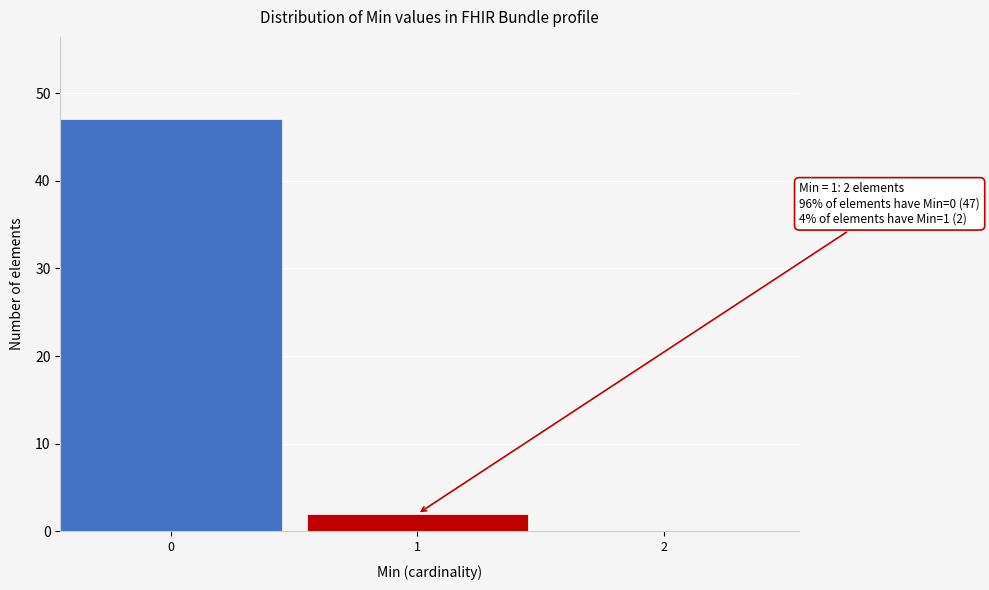

Reading left to right, transcribe all the data shown in this chart.

0=47	1=2	2=0